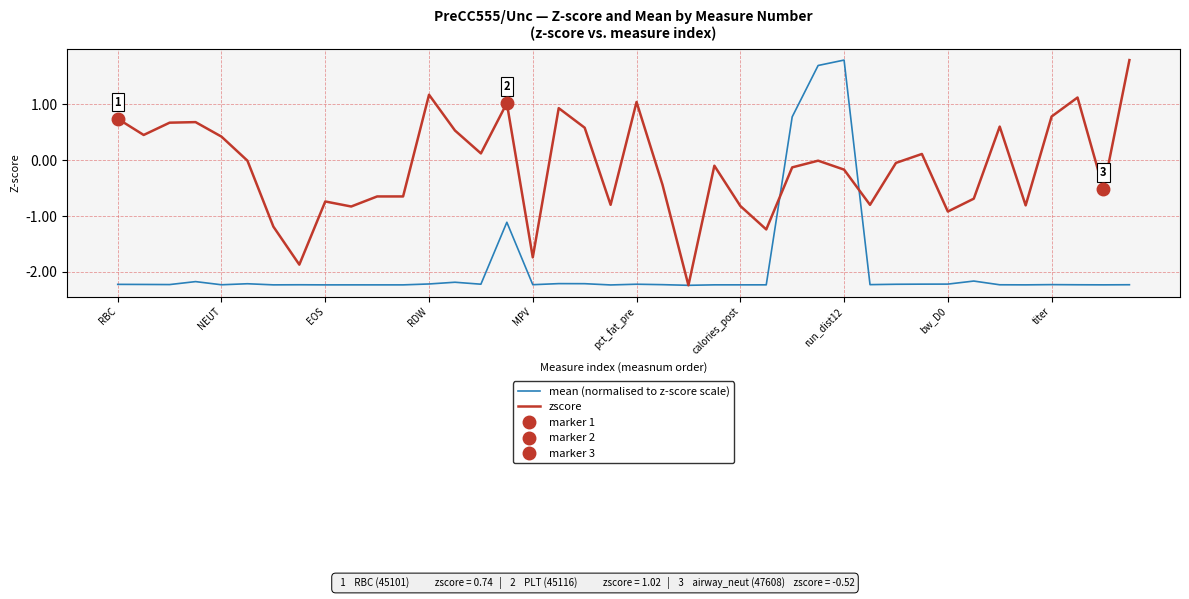

What is the highest value of the zscore series?

1.8